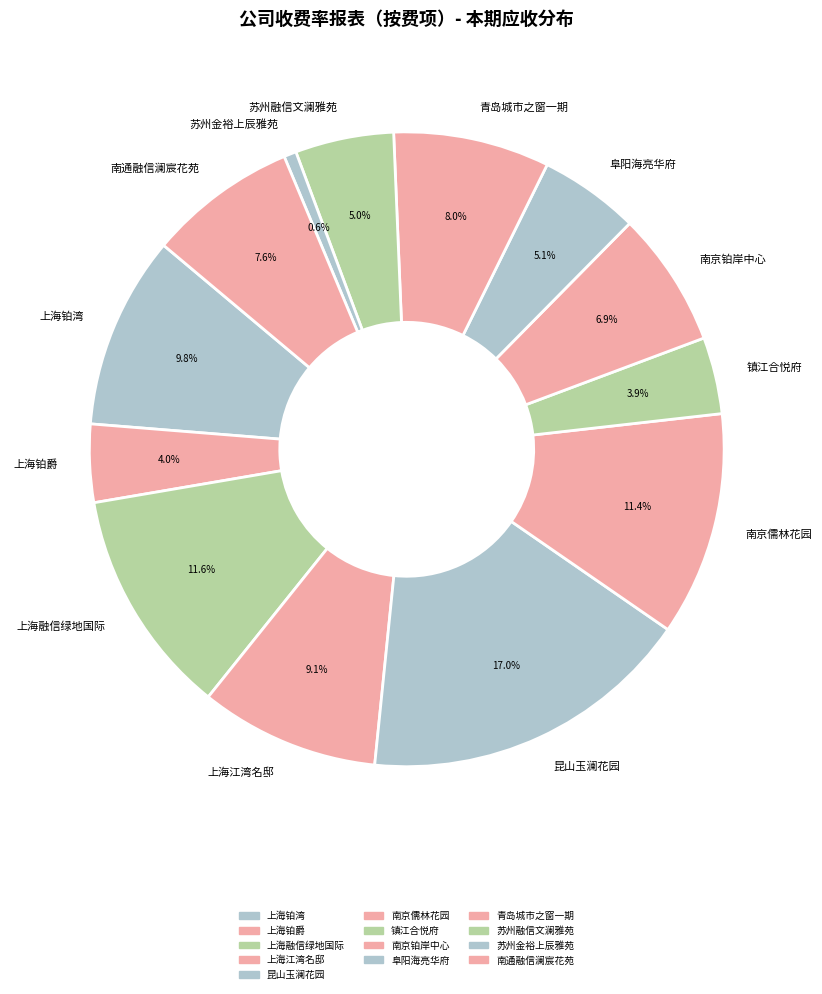

What is the smallest slice in the pie chart?

苏州金裕上辰雅苑